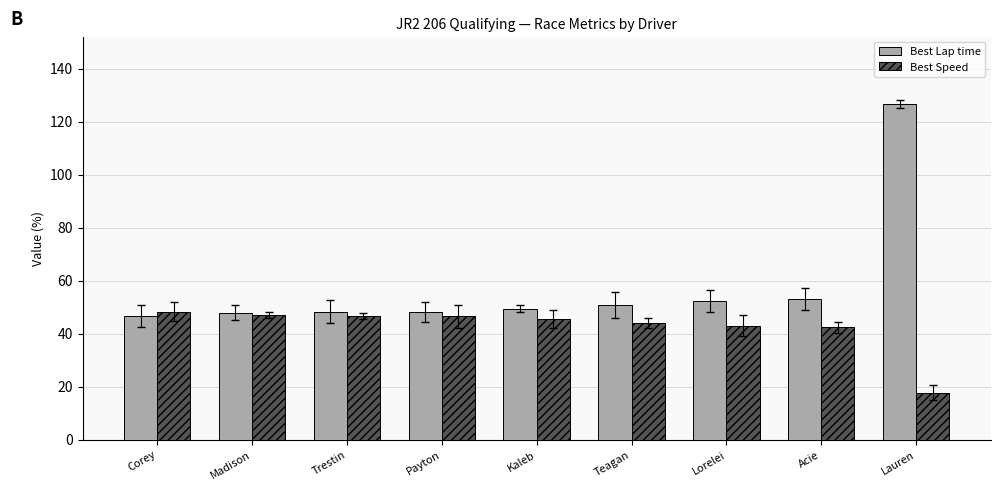

How many data points in Best Lap time are above 49?

5